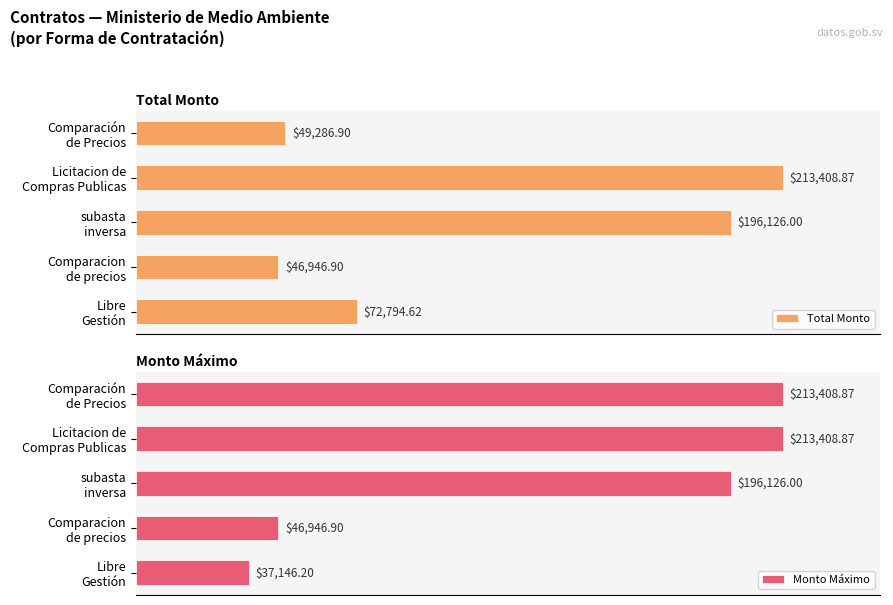

What is the value of the Monto Máximo bar at the 1st from the left?

213408.9